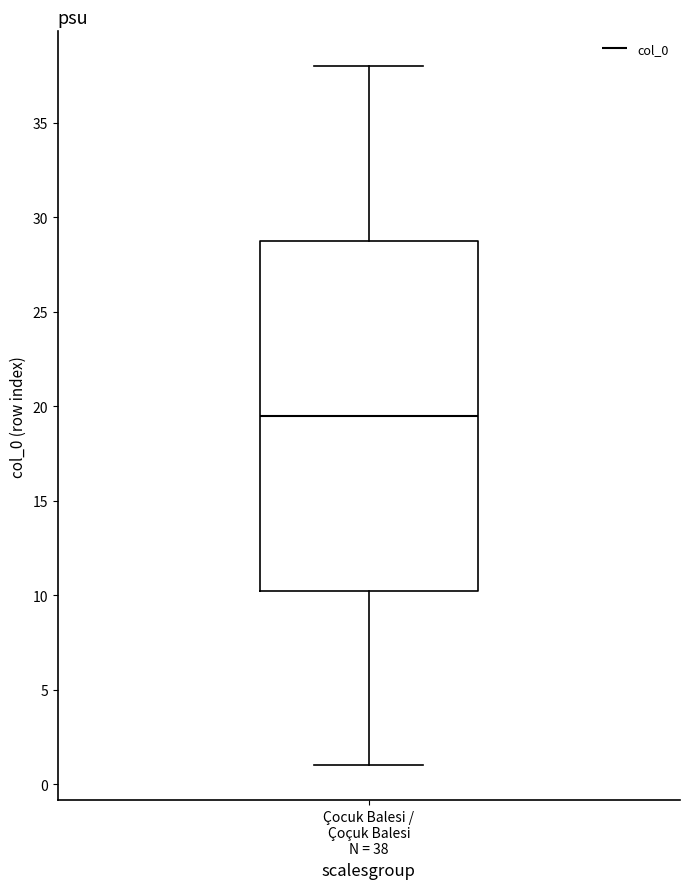

Where does the upper whisker of the box for Çocuk Balesi / Çoçuk Balesi N = 38 end on the y-axis? The values are not printed on the chart, so give them approximately, as read against the axis.

38.0